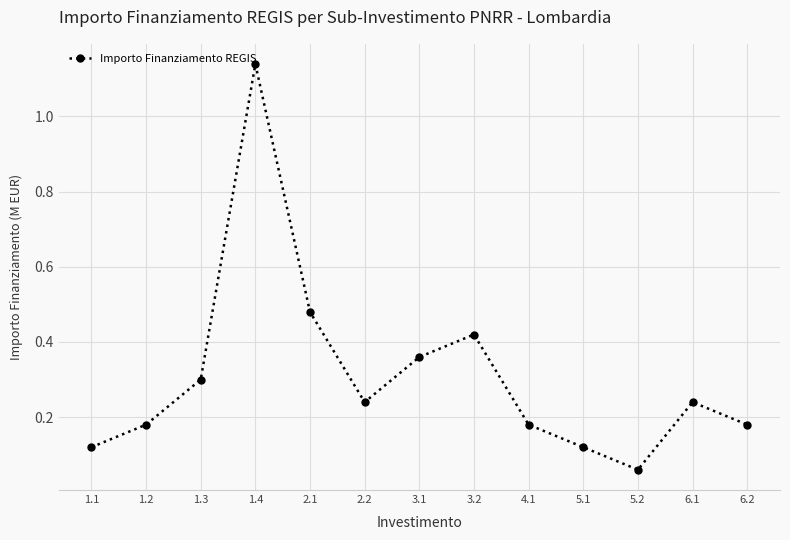

Where is the data nearest to the value 0?

5.2